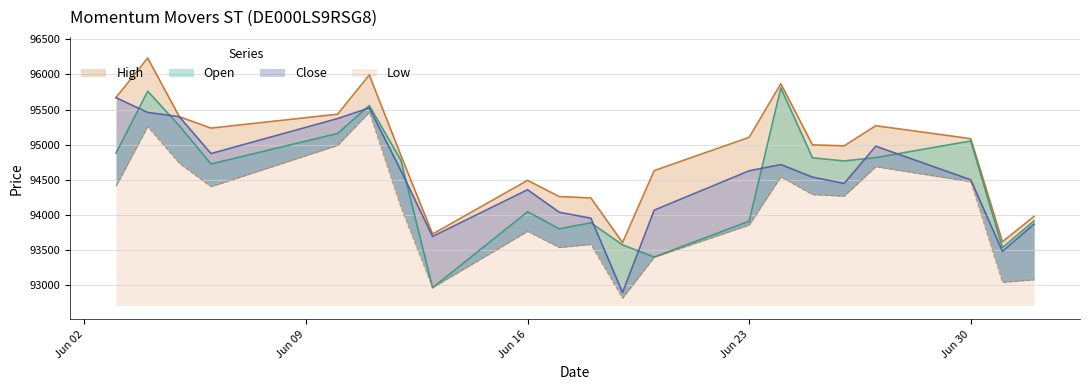

Between 17.06.2025 and 20.06.2025, which is larger?

17.06.2025